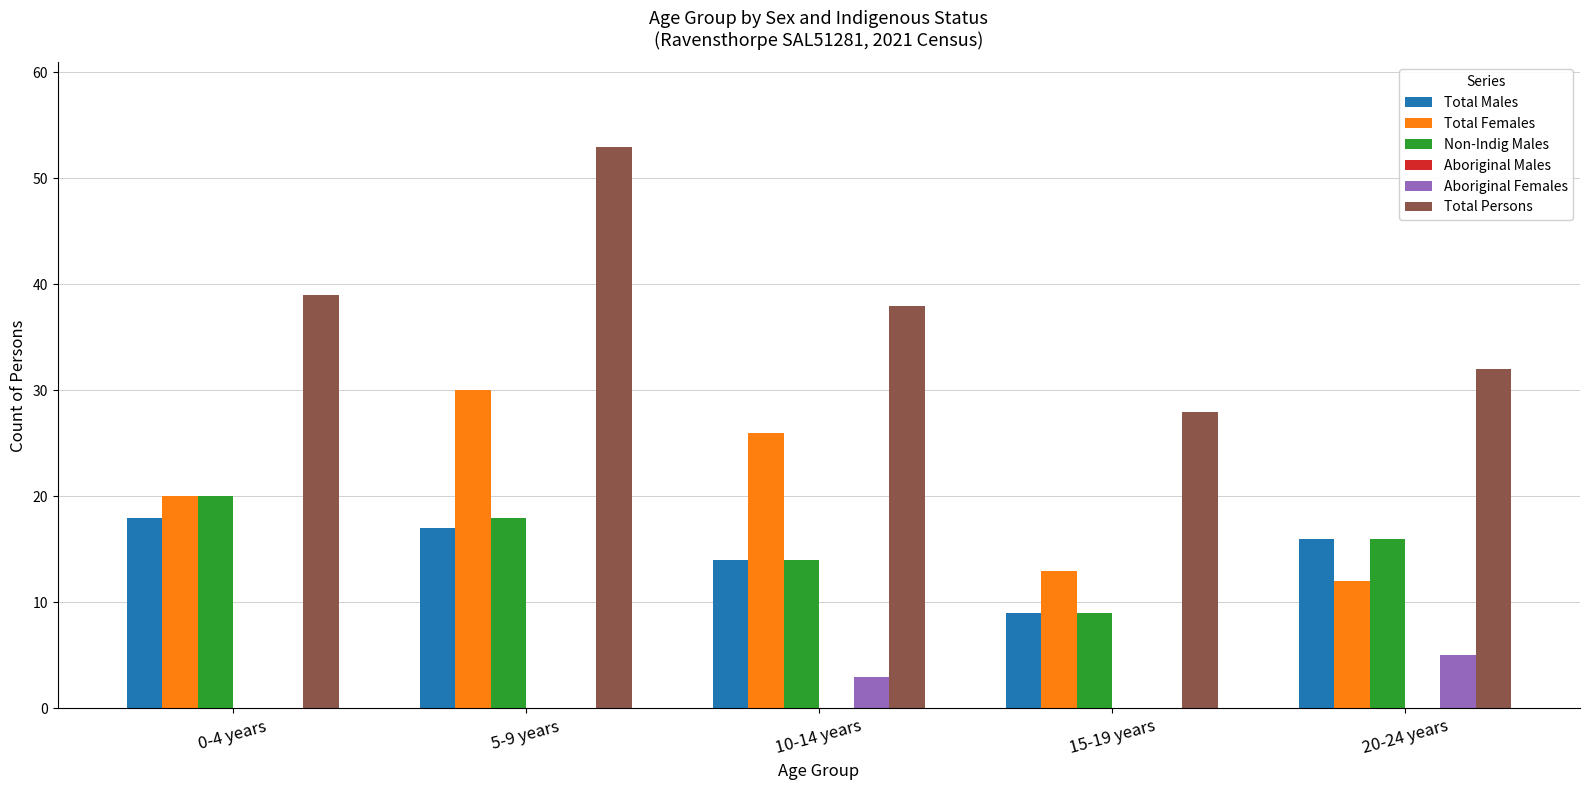

At which category is the sum across all series the highest?

5-9 years